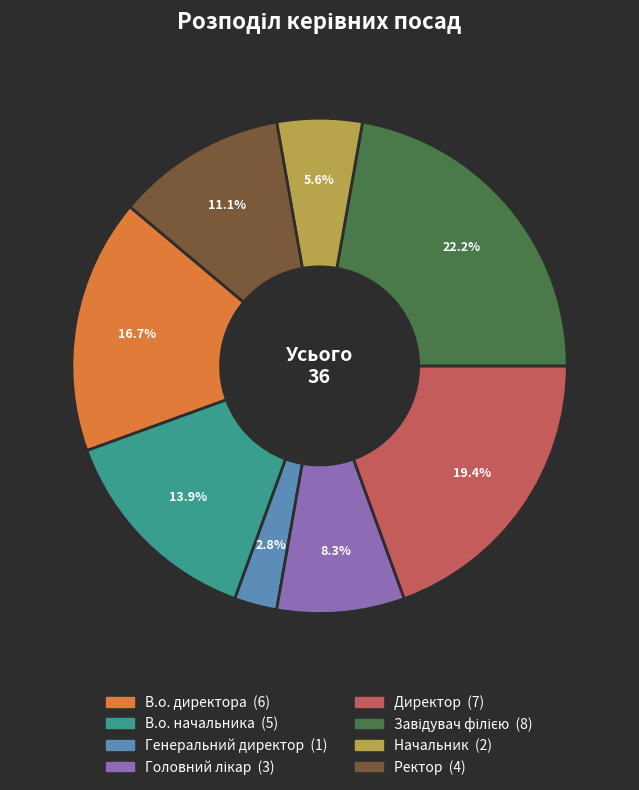

What percentage is the Директор slice, to the nearest percent?

19%